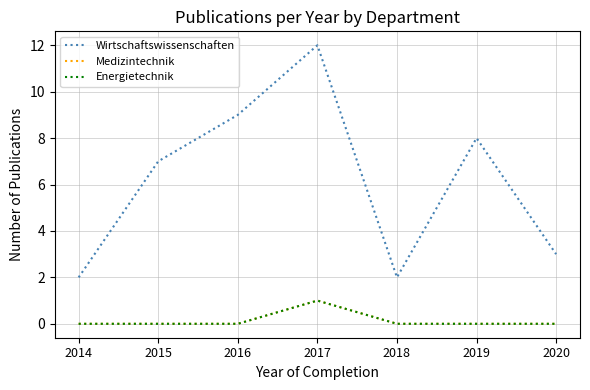

List the series in order of their peak value, highest first.

Wirtschaftswissenschaften, Medizintechnik, Energietechnik